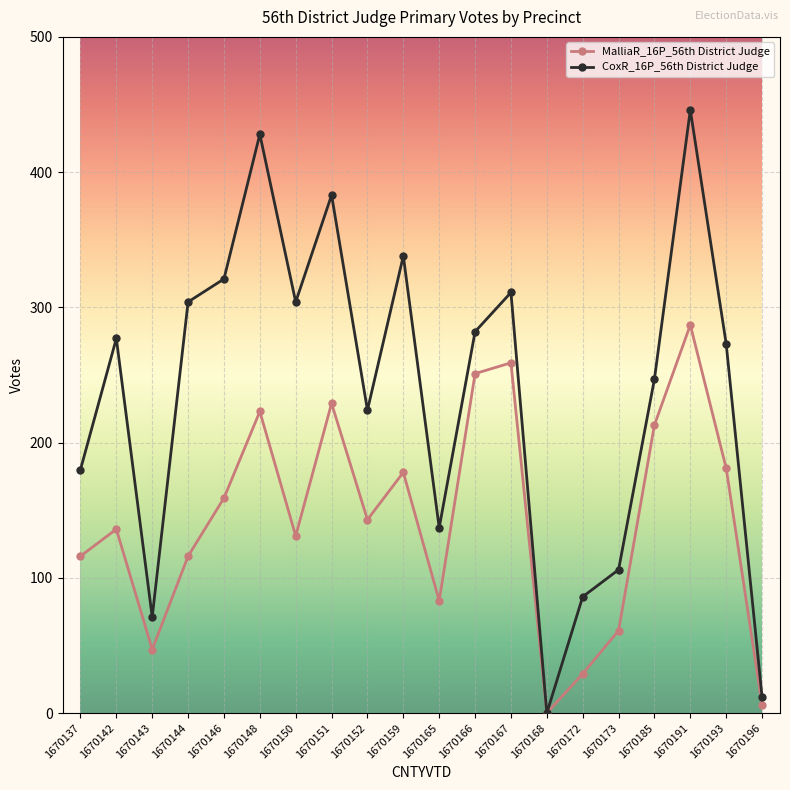

Which series has the largest range (max minus min)?

CoxR_16P_56th District Judge